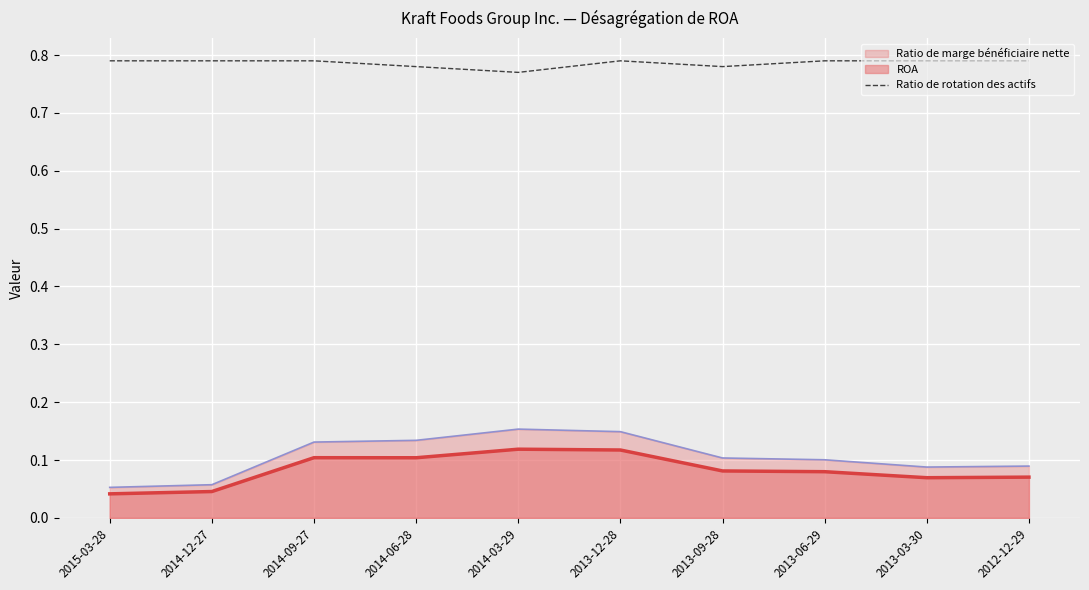

Where is the first local minimum?

2014-03-29